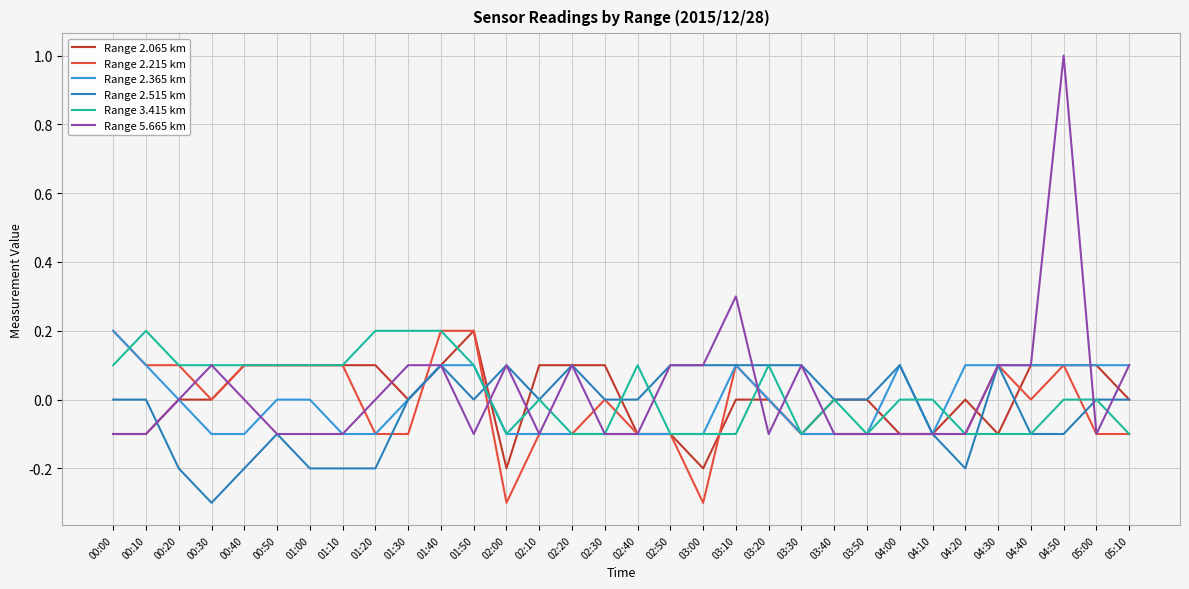

What is the smallest value displayed?

-0.3